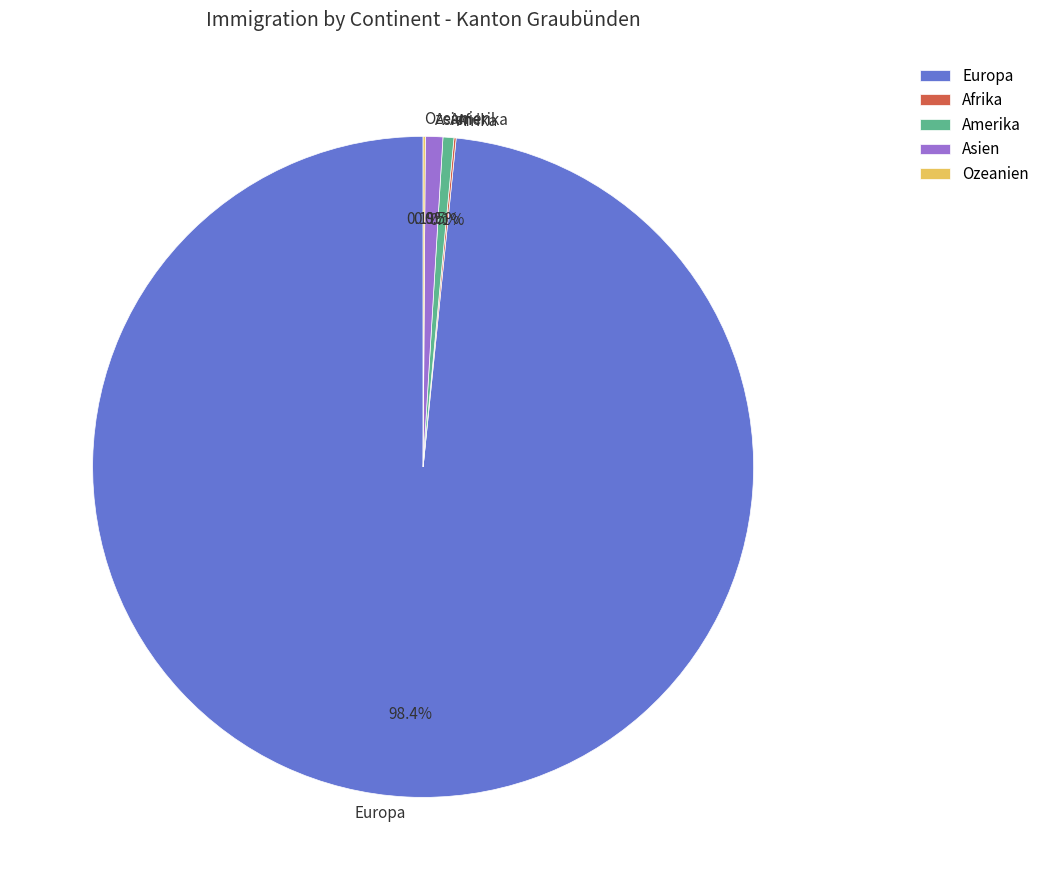

Which category accounts for the majority?

Europa